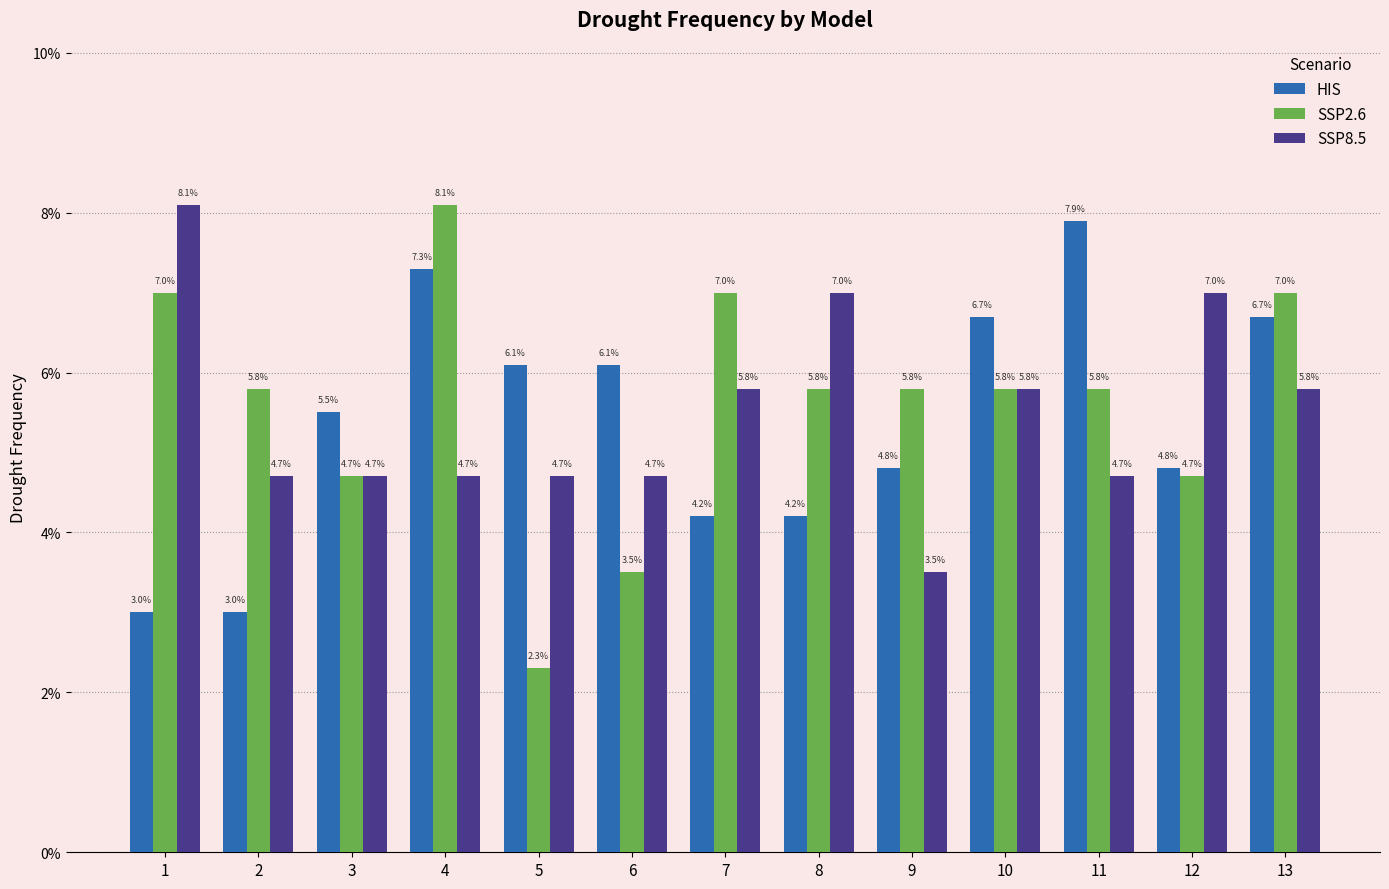

Reading right to left, list all the values displayed in this chart.

HIS: 13=0.1	12=0.0	11=0.1	10=0.1	9=0.0	8=0.0	7=0.0	6=0.1	5=0.1	4=0.1	3=0.1	2=0.0	1=0.0
SSP2.6: 13=0.1	12=0.0	11=0.1	10=0.1	9=0.1	8=0.1	7=0.1	6=0.0	5=0.0	4=0.1	3=0.0	2=0.1	1=0.1
SSP8.5: 13=0.1	12=0.1	11=0.0	10=0.1	9=0.0	8=0.1	7=0.1	6=0.0	5=0.0	4=0.0	3=0.0	2=0.0	1=0.1